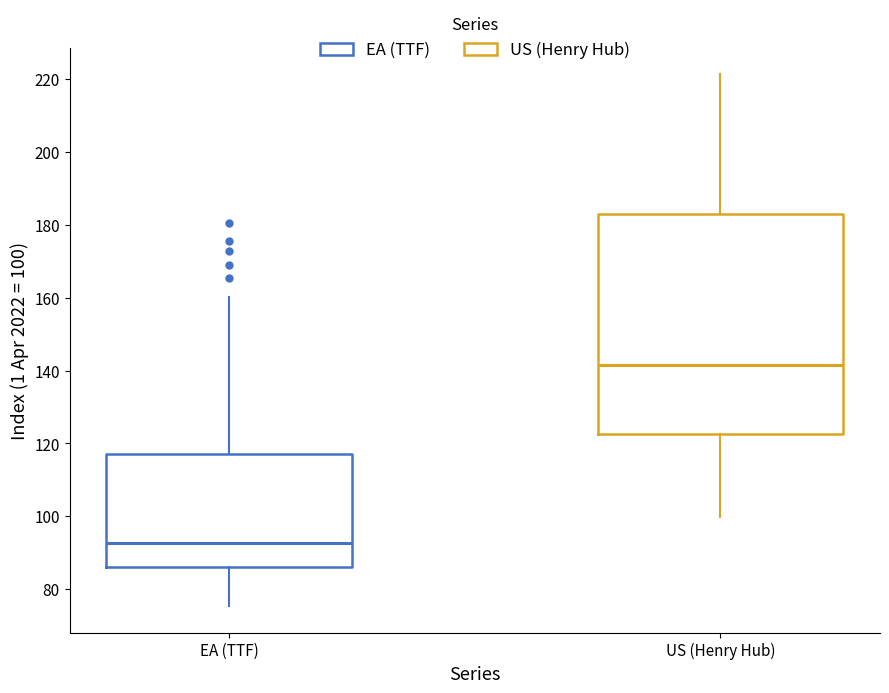

Reading left to right, read every box against the y-axis: the position of its median line, the range the box covers, and the ends of its whiskers. The values are not printed on the chart, so give them approximately, as read against the axis.

EA (TTF): median 92, box 86 to 118, whiskers 76 to 160
US (Henry Hub): median 142, box 122 to 184, whiskers 100 to 222